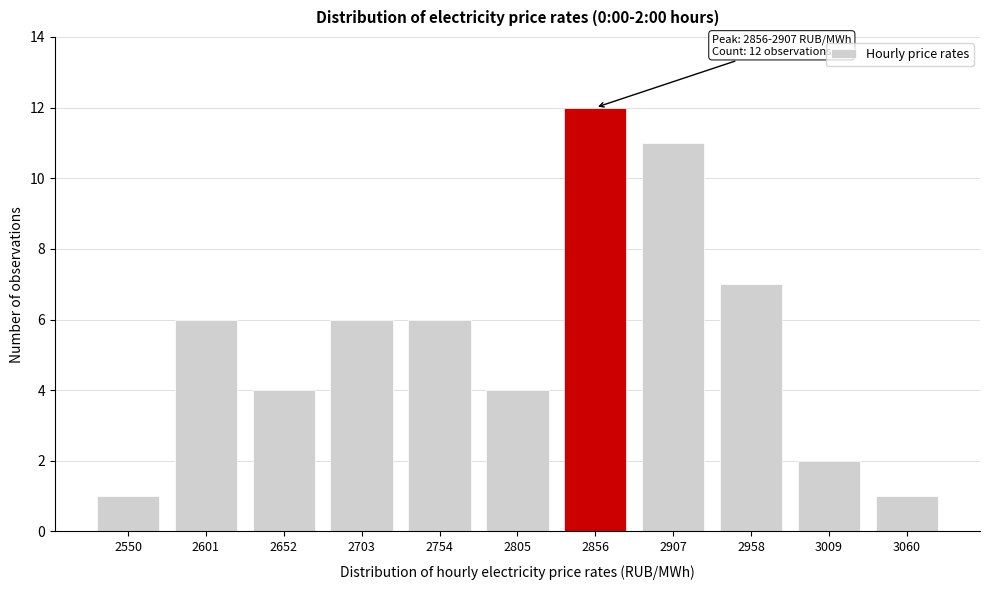

Reading left to right, what are all the values shown in this chart?

2550=1	2601=6	2652=4	2703=6	2754=6	2805=4	2856=12	2907=11	2958=7	3009=2	3060=1